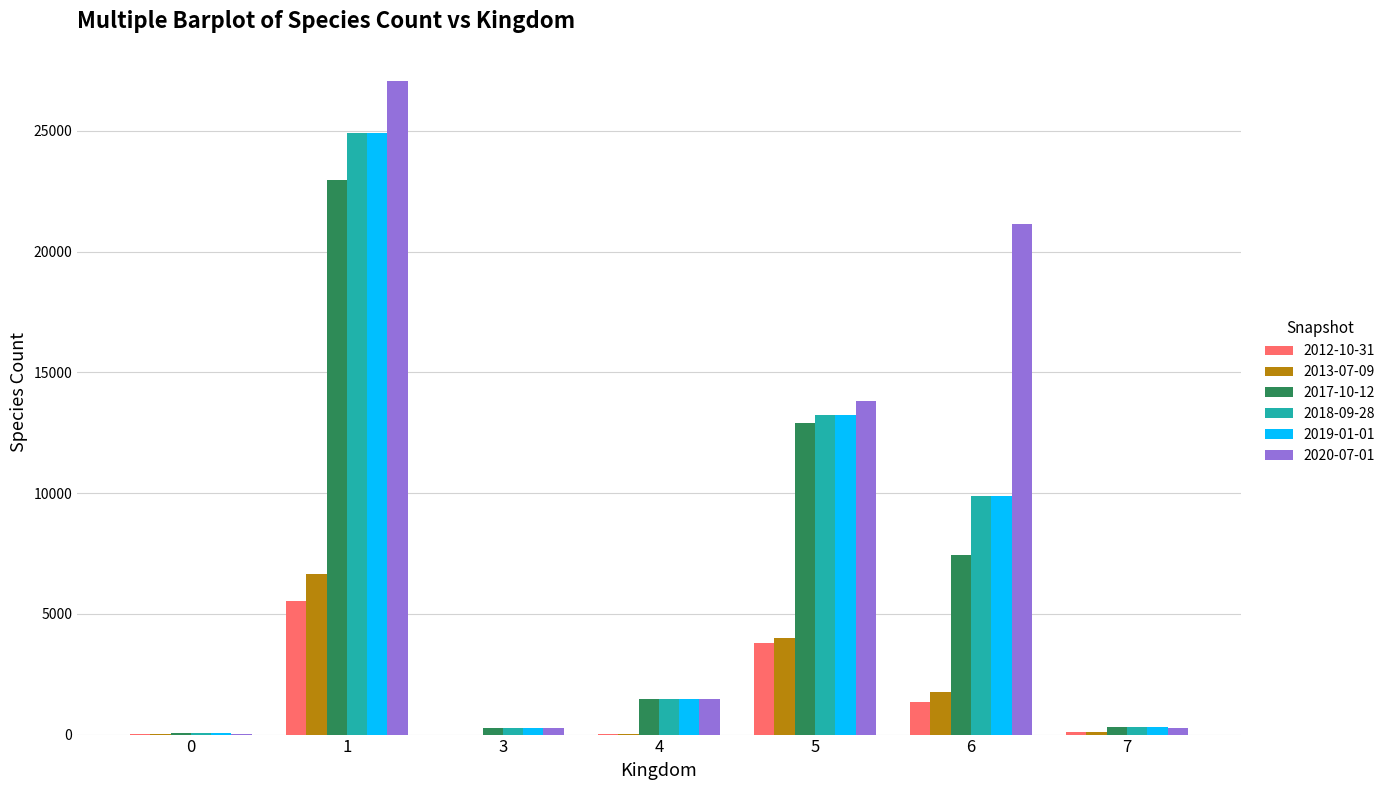

How many distinct data groups are displayed?

6